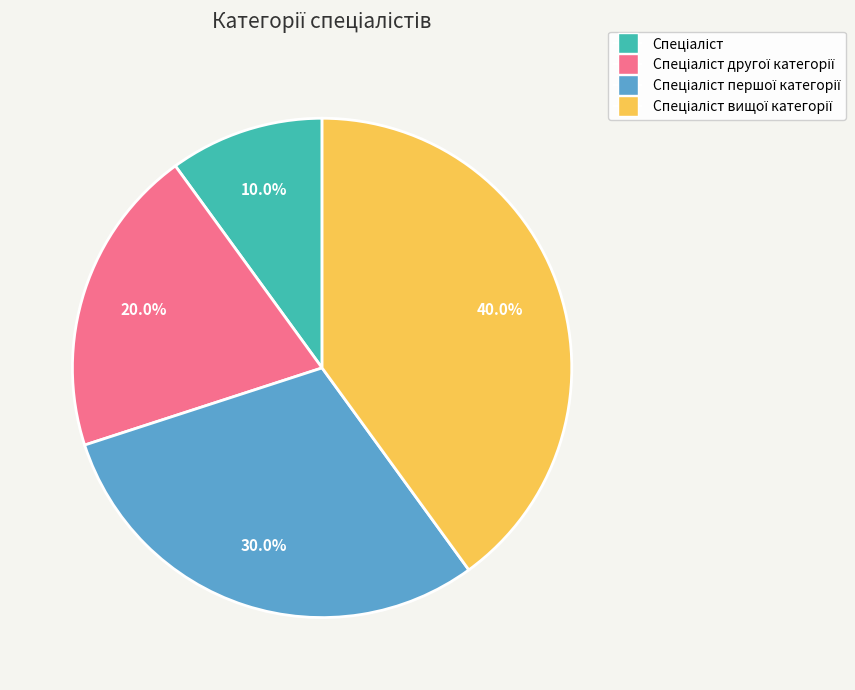

Does any single category account for the majority?

No